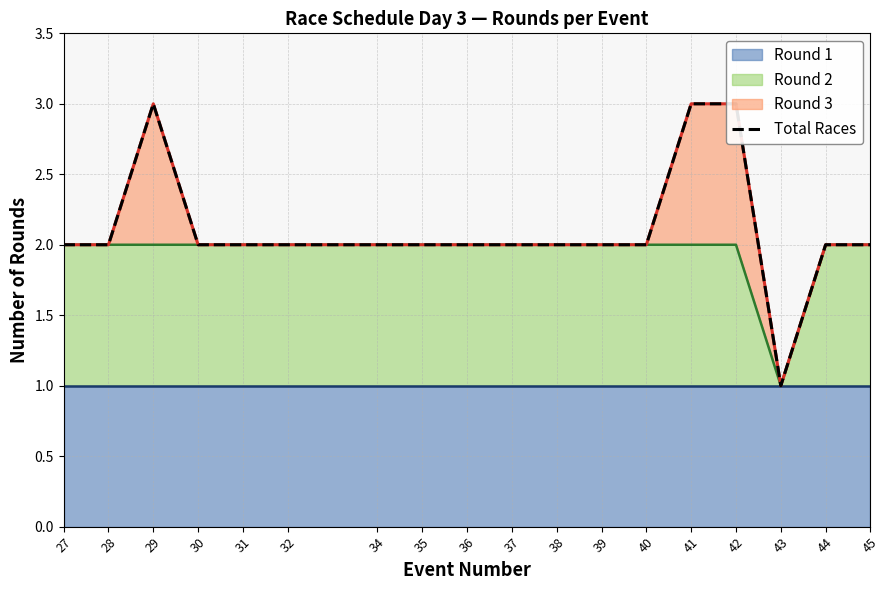

At which label does the data first exceed 2?

29